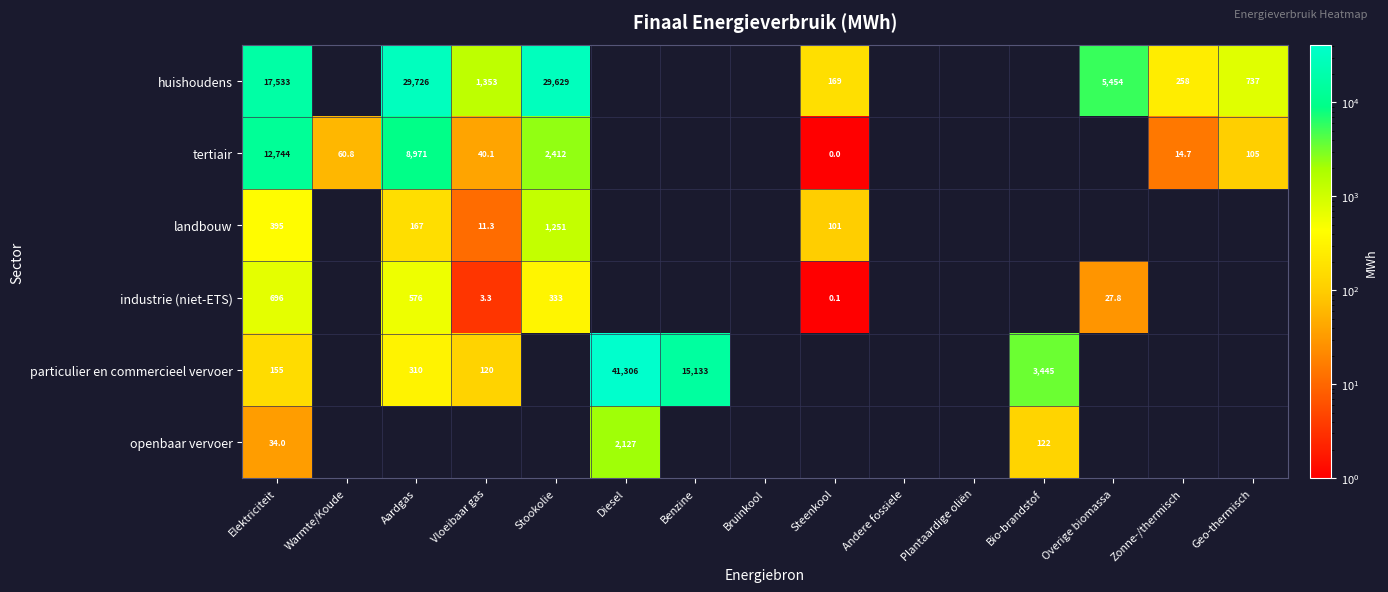

The value of tertiair at Geo-thermisch is 173.0. True or false?

False